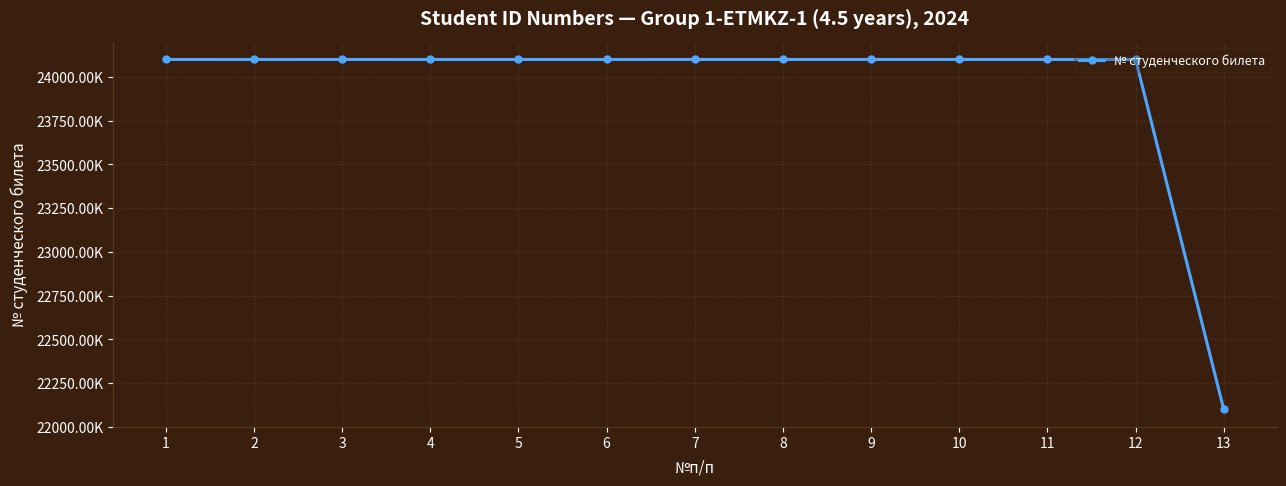

Is this an area chart (filled region under the line)?

No